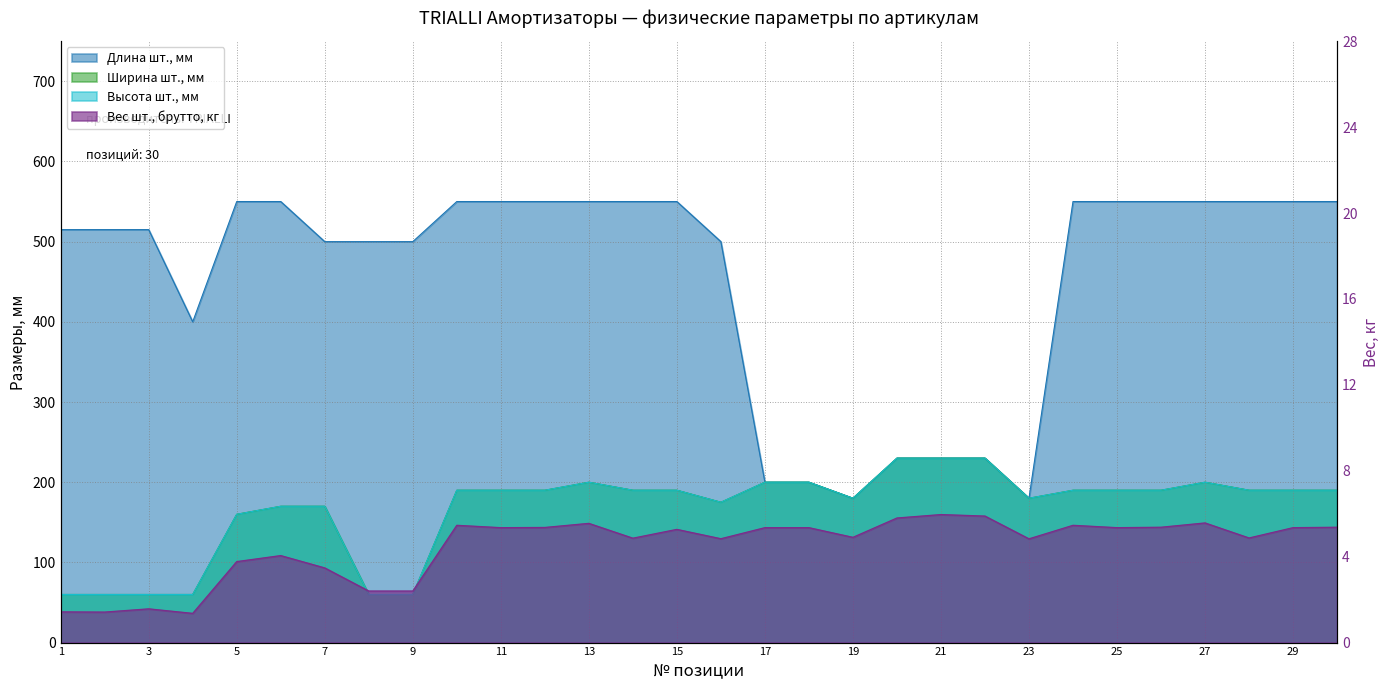

What is the value of the Длина шт., мм point at the 23rd from the left?

180.0